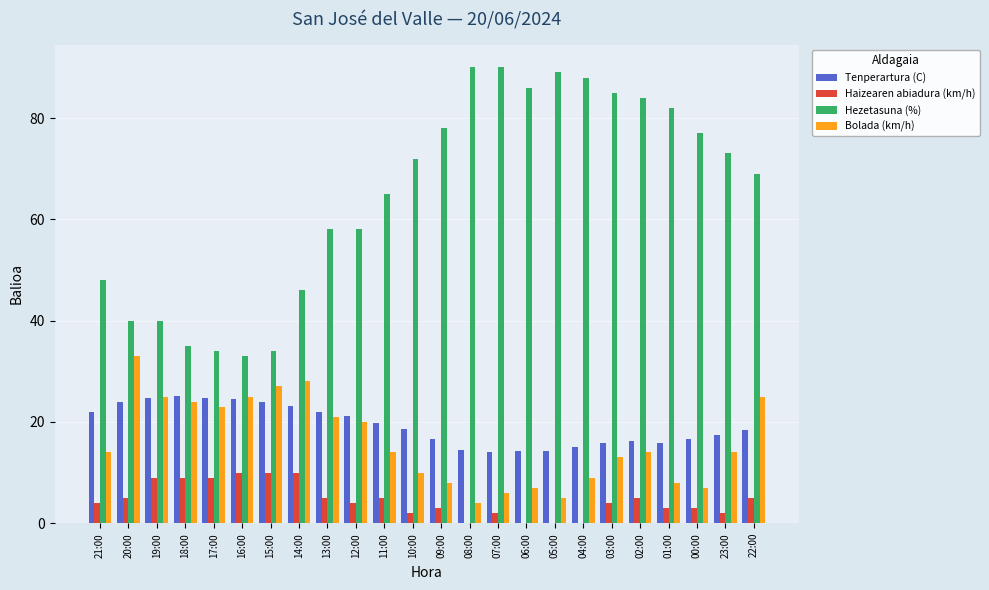

What is the greatest value displayed?

90.0